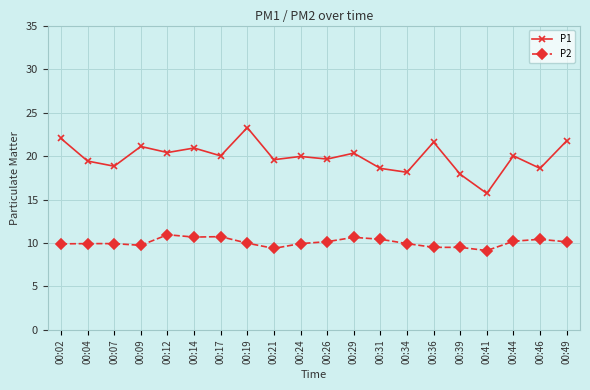

At 00:44, list the series in order from smallest to largest.

P2, P1